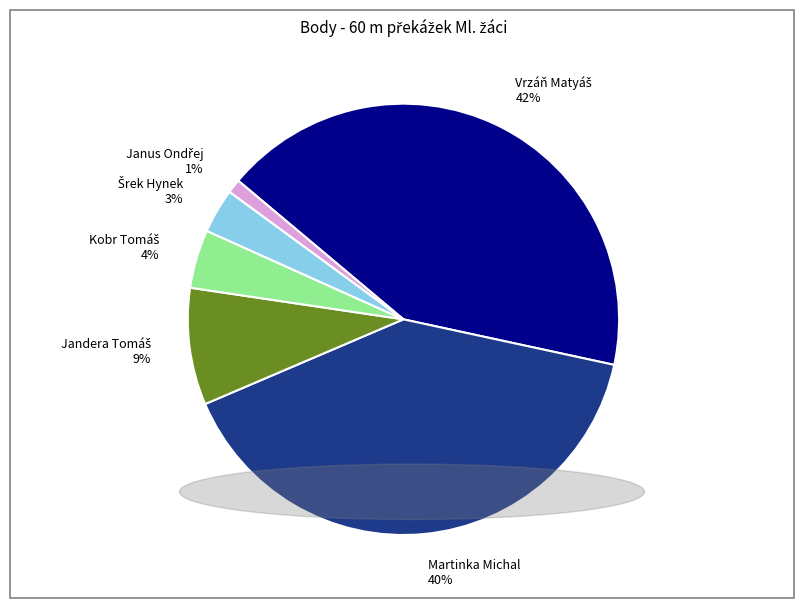

To the nearest percent, what portion does Martinka Michal represent?

40%